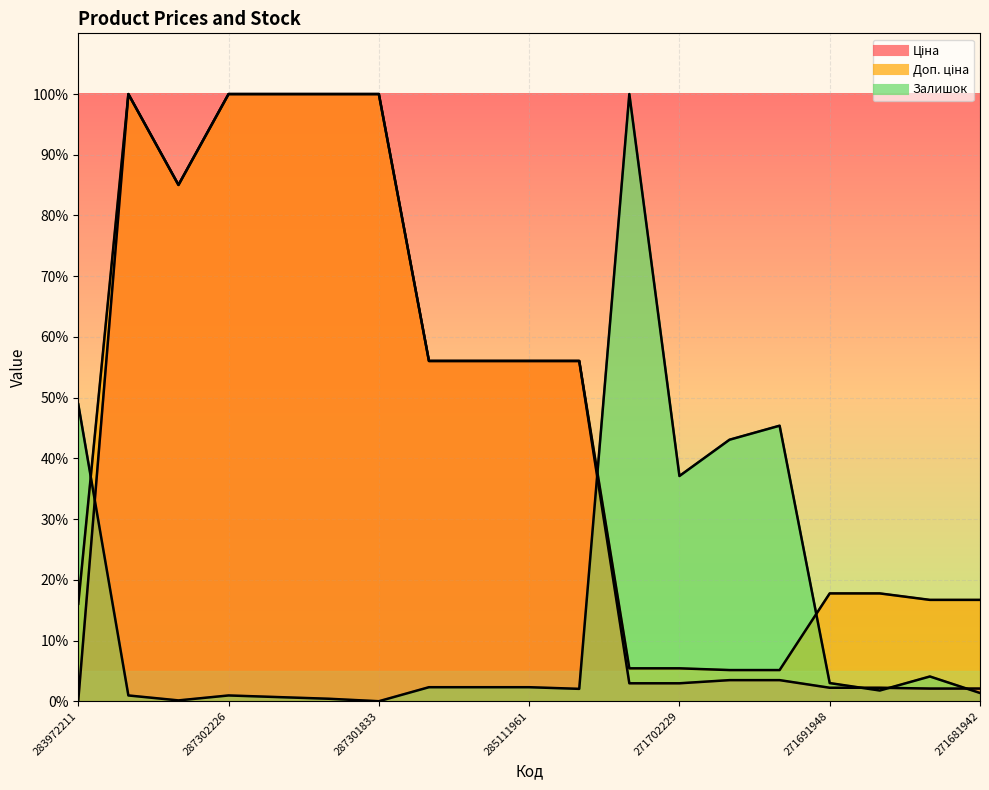

The Залишок series shows 1.0 at 287302226. True or false?

True